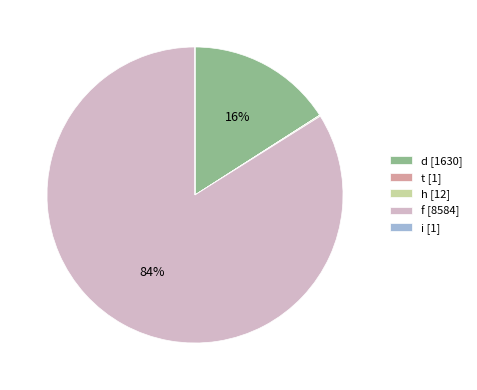

Which category has the smallest portion of the pie?

t